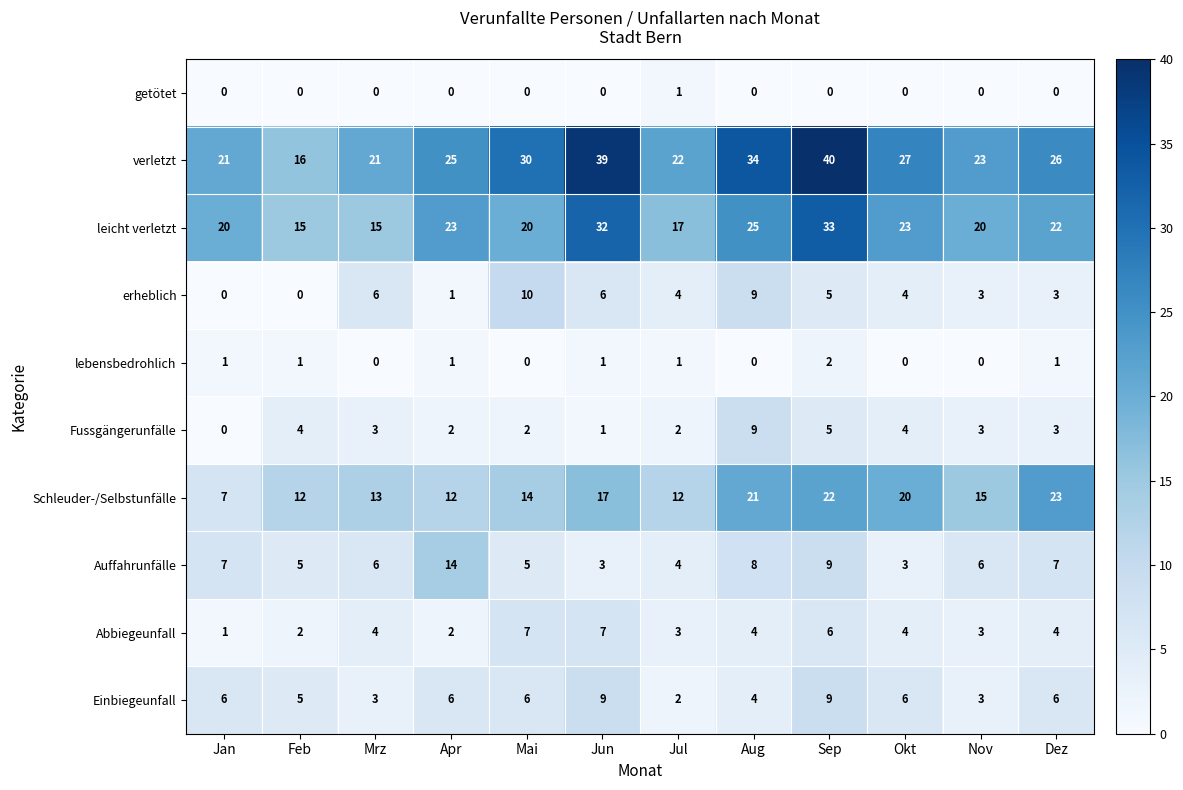

The lebensbedrohlich series shows 1 at Jul. True or false?

True